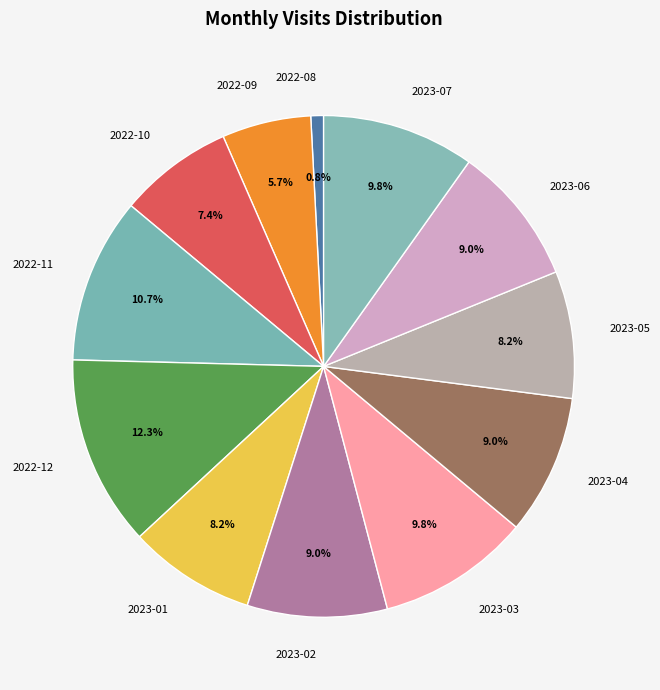

Combined, do 2022-12 and 2023-01 account for over 50%?

No